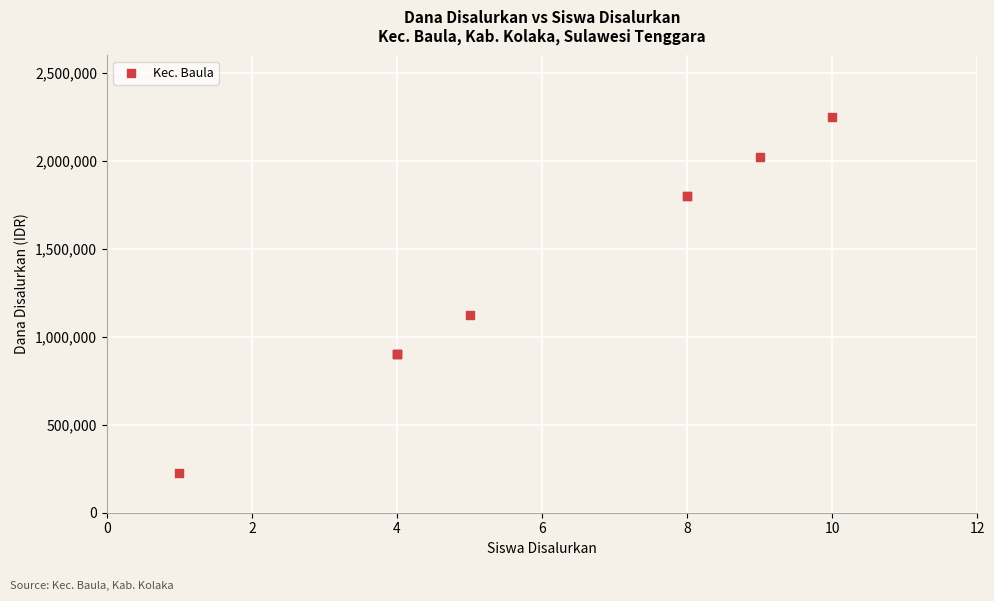

What Y value in the scatter plot is closest to 1237500?

1125000